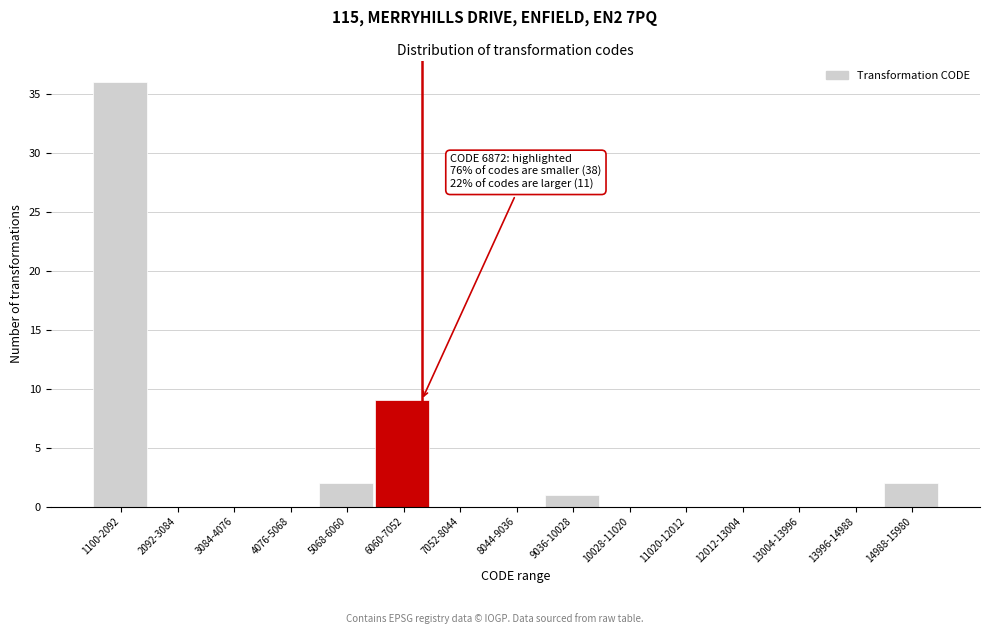

Reading left to right, transcribe all the data shown in this chart.

1100-2092=36	2092-3084=0	3084-4076=0	4076-5068=0	5068-6060=2	6060-7052=9	7052-8044=0	8044-9036=0	9036-10028=1	10028-11020=0	11020-12012=0	12012-13004=0	13004-13996=0	13996-14988=0	14988-15980=2